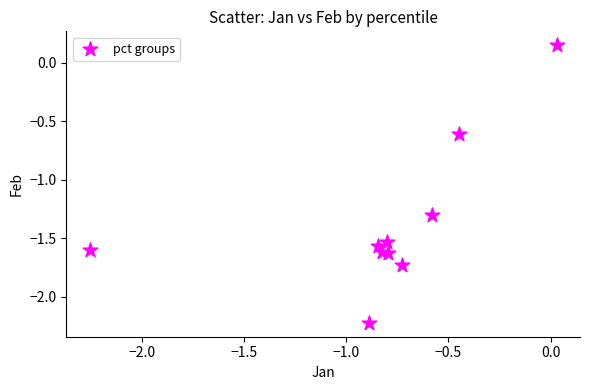

What Y value in the scatter plot is closest to -1?

-1.3